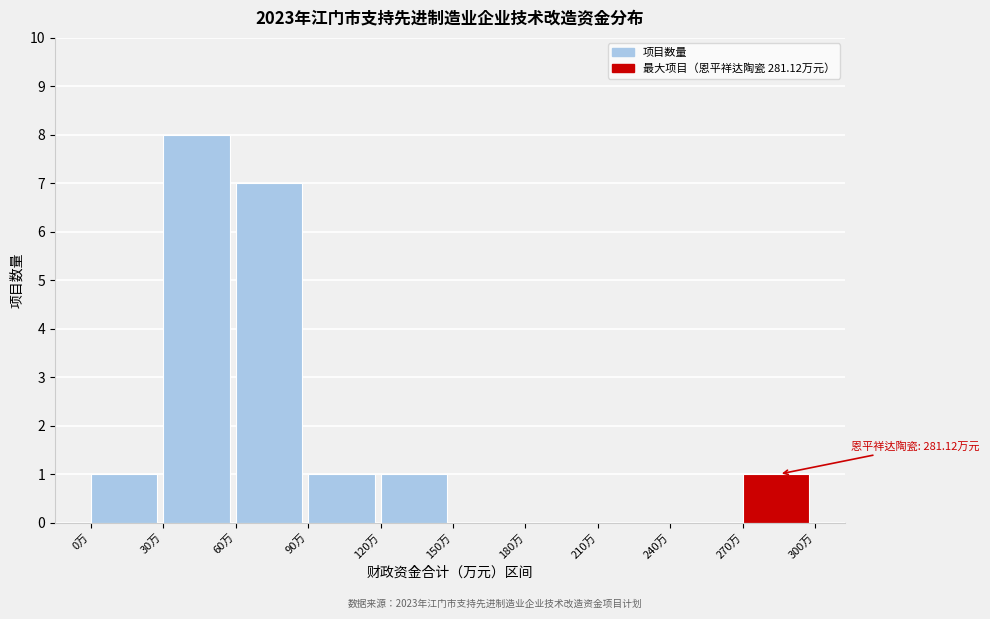

Over which range of the x-axis is the bar tallest?

30 to 60